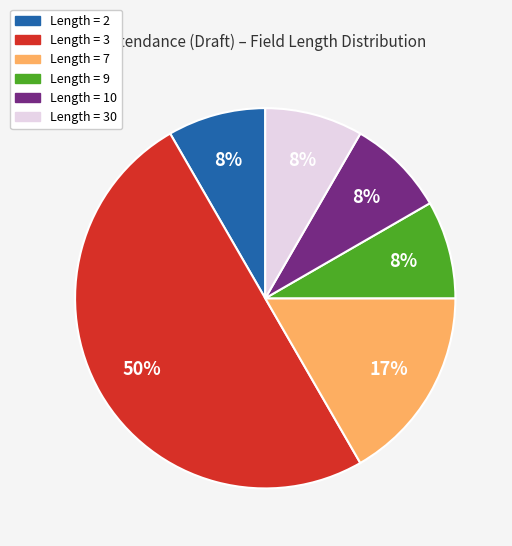

To the nearest percent, what is the difference between the largest and smallest slice percentages?

42%